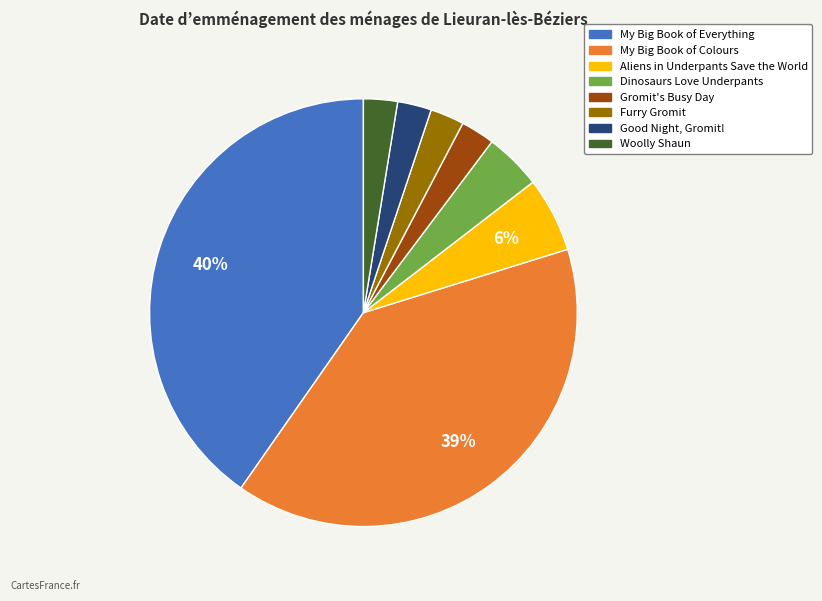

Between Furry Gromit and My Big Book of Everything, which is larger?

My Big Book of Everything